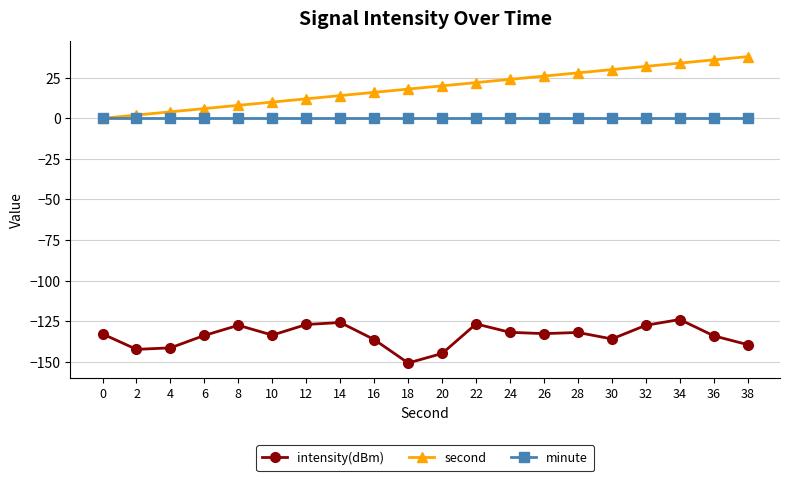

Which series has the largest total across all categories?

second